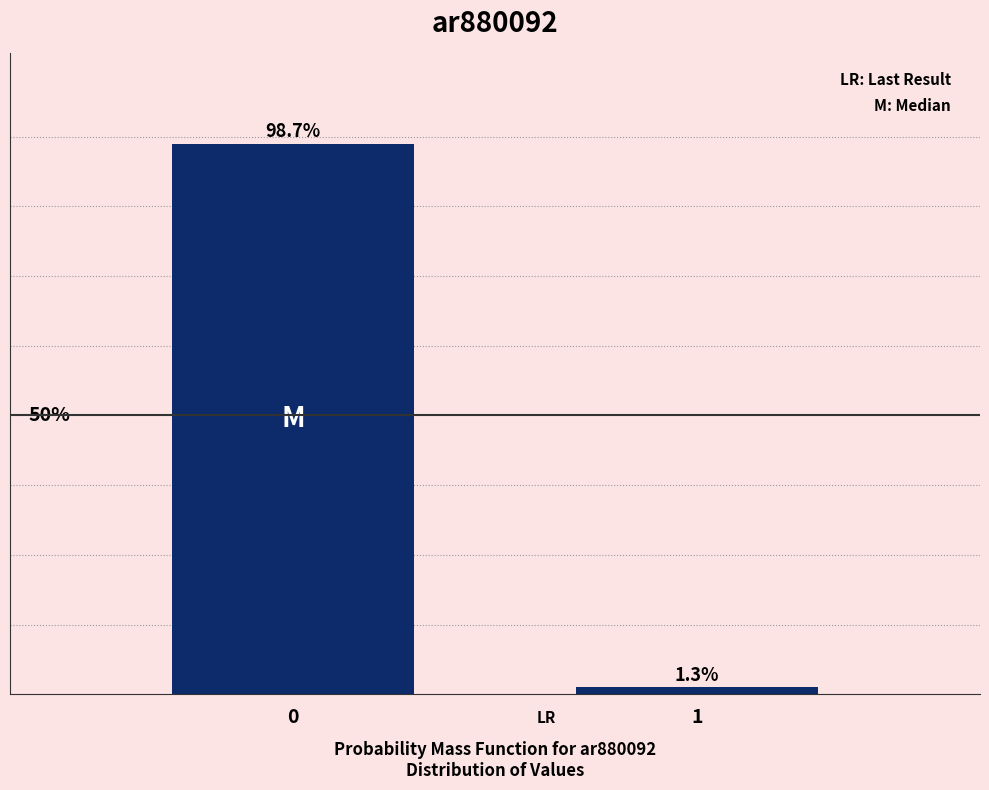

Does the chart contain any negative values?

No